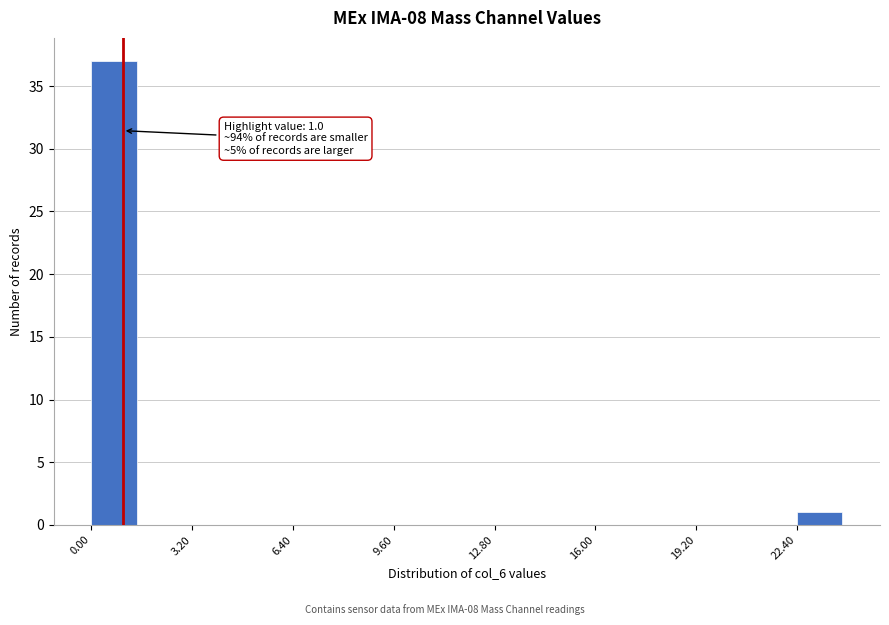

Around what value on the x-axis is the tallest bar? Give the approximate position of its centre, as read against the axis.

0.5